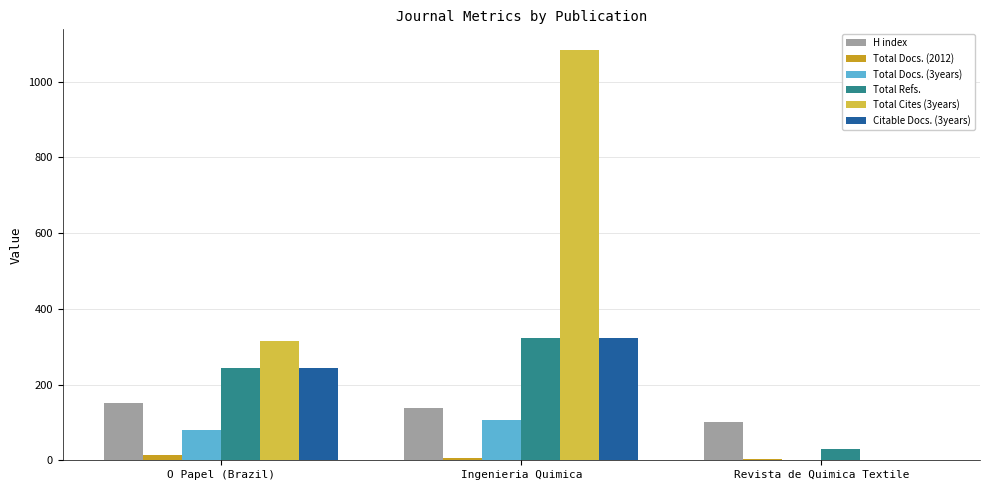

Which category has the highest value in the Total Refs. series?

Ingenieria Quimica